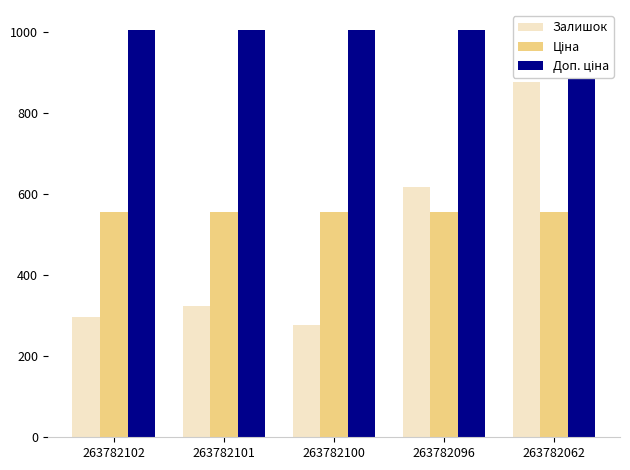

At how many categories does at least one series exceed 308?

5